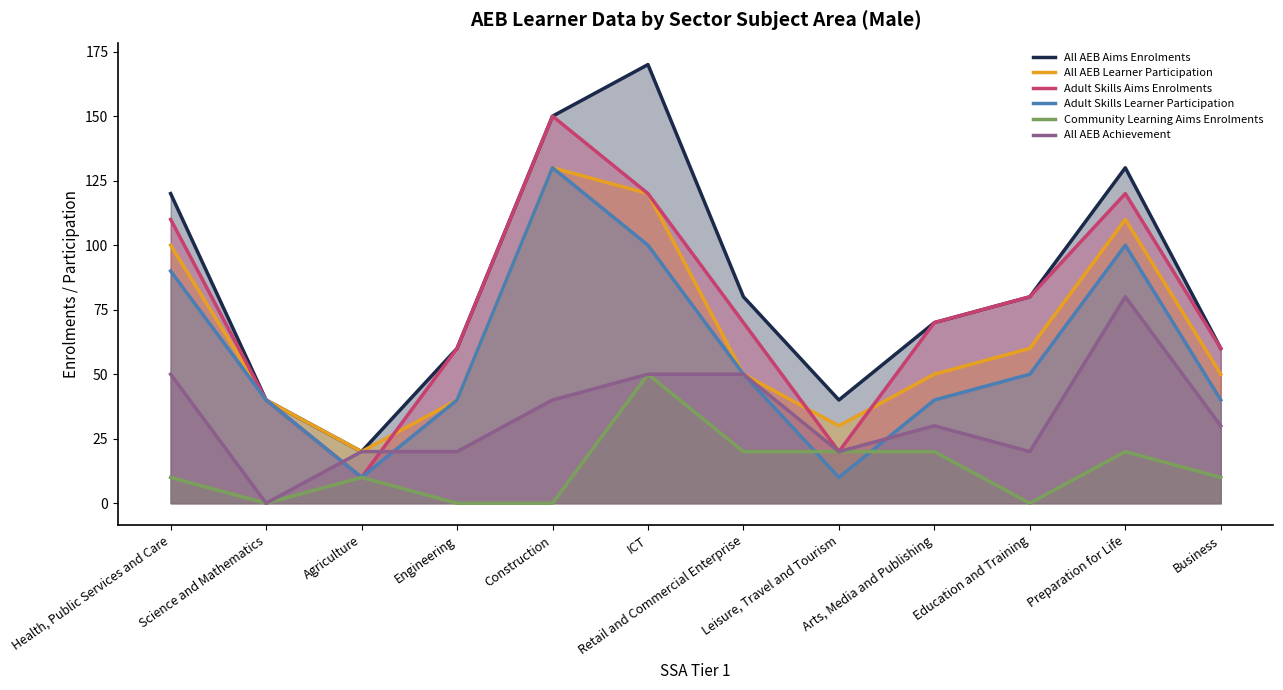

What position from the left is Science and Mathematics?

2